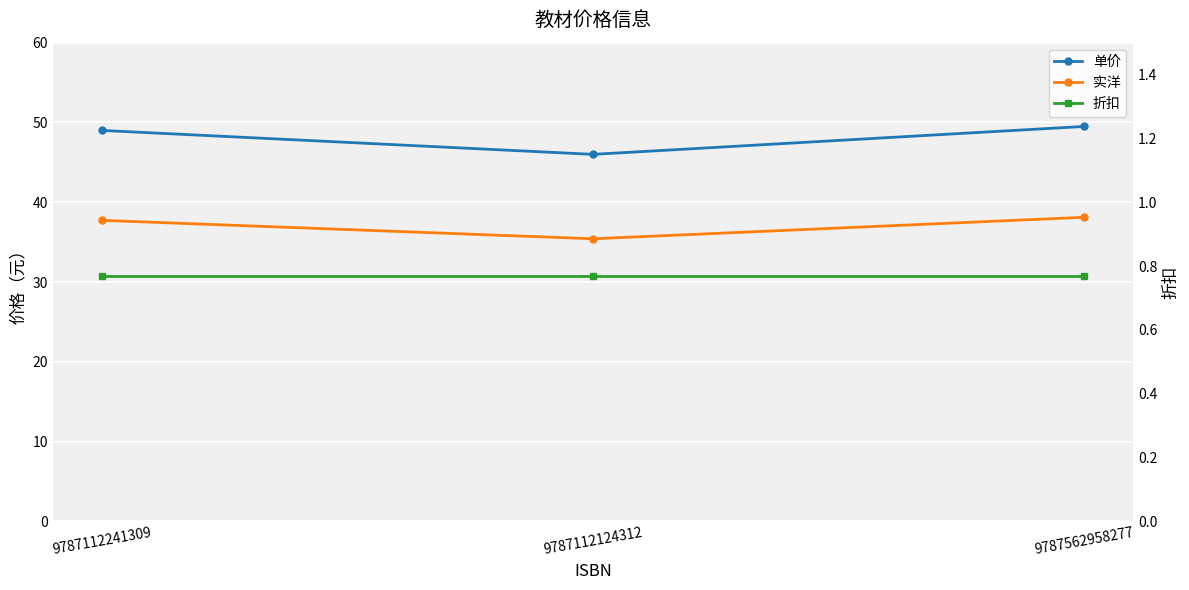

What is the minimum value for 折扣?

0.8